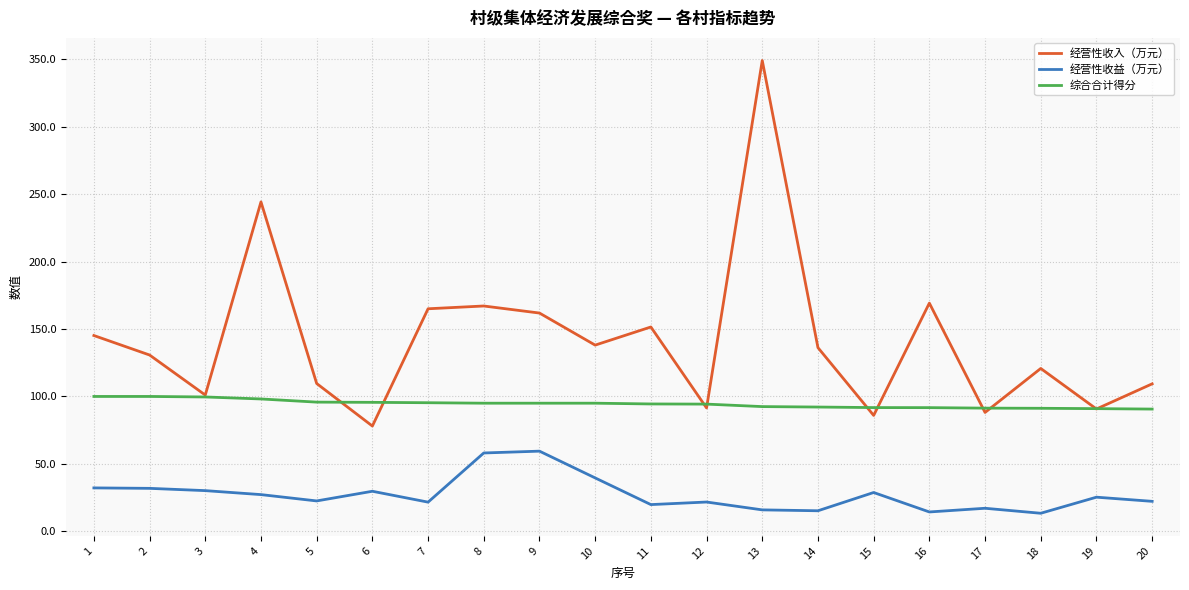

True or false: 经营性收益（万元） and 综合合计得分 intersect in this chart.

False